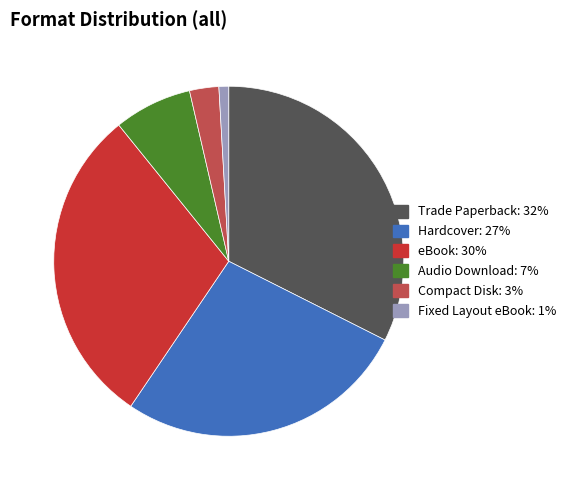

True or false: Compact Disk accounts for 3% of the total.

True